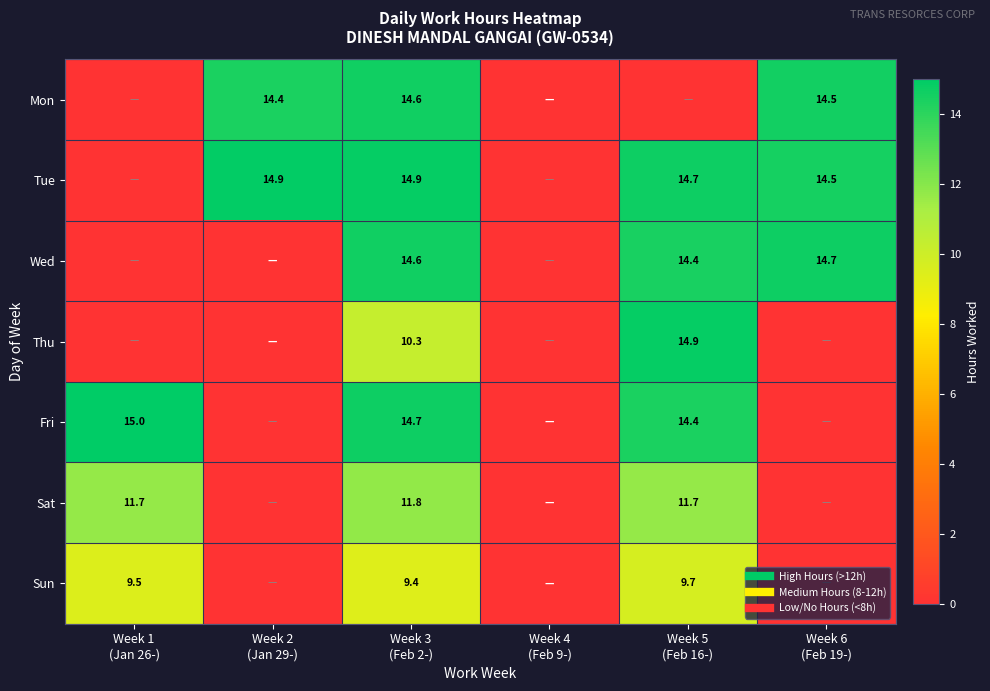

Which series has the largest total across all categories?

Tue